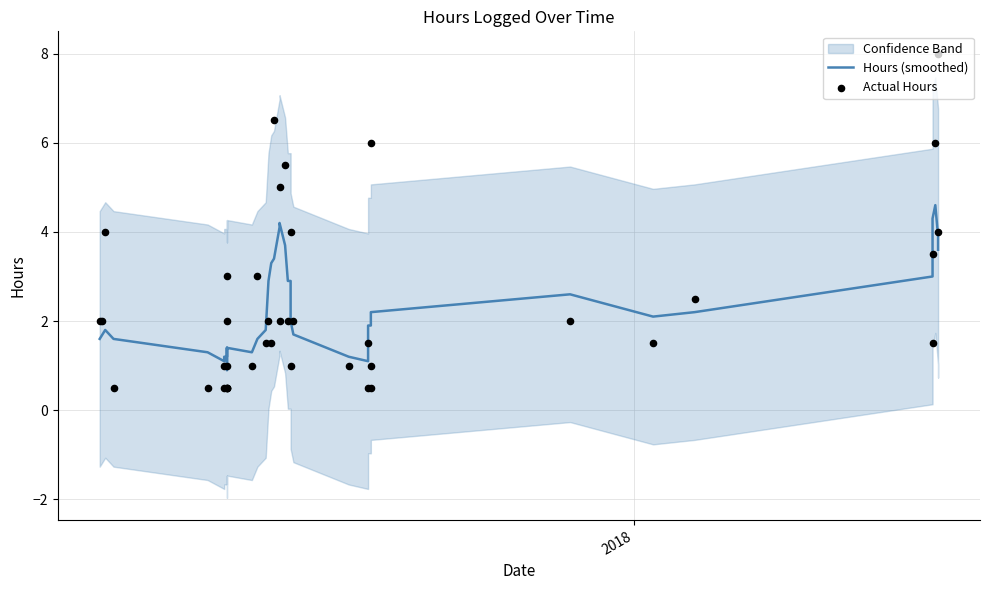

At how many categories does at least one series exceed 7?

1